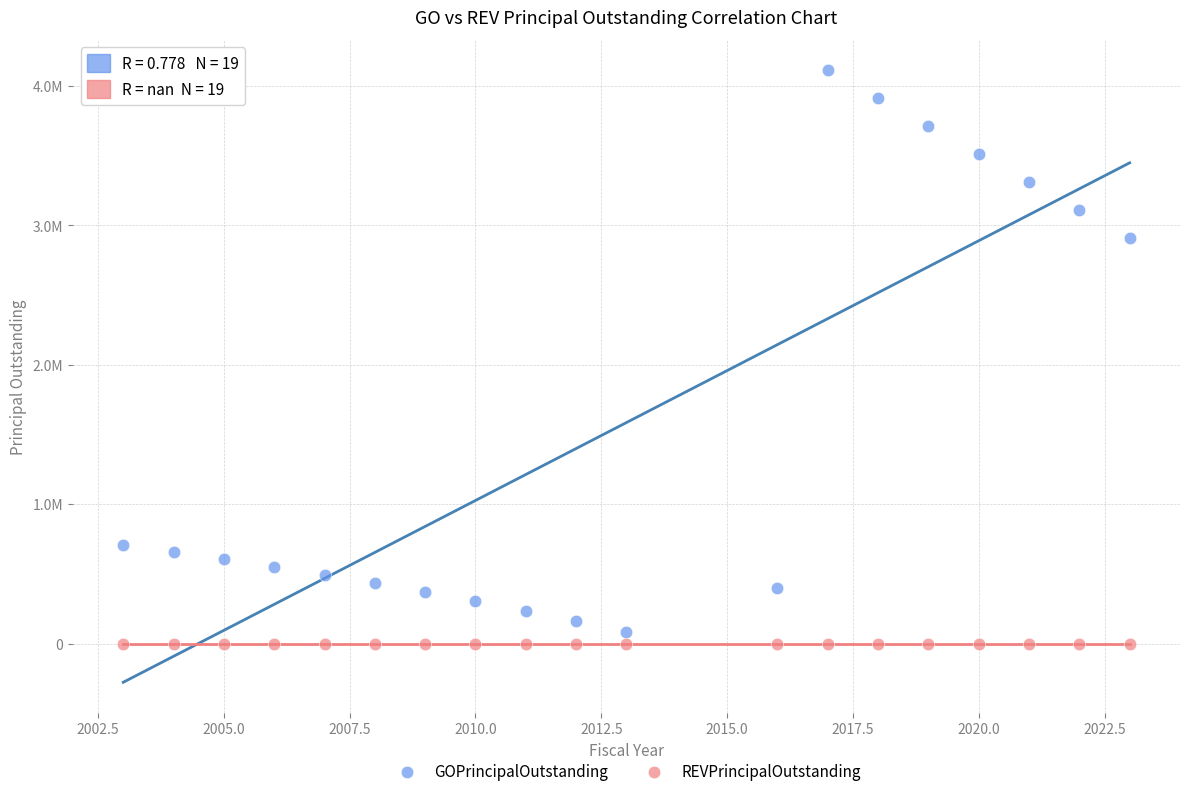

Which series reaches the maximum Y coordinate?

GOPrincipalOutstanding